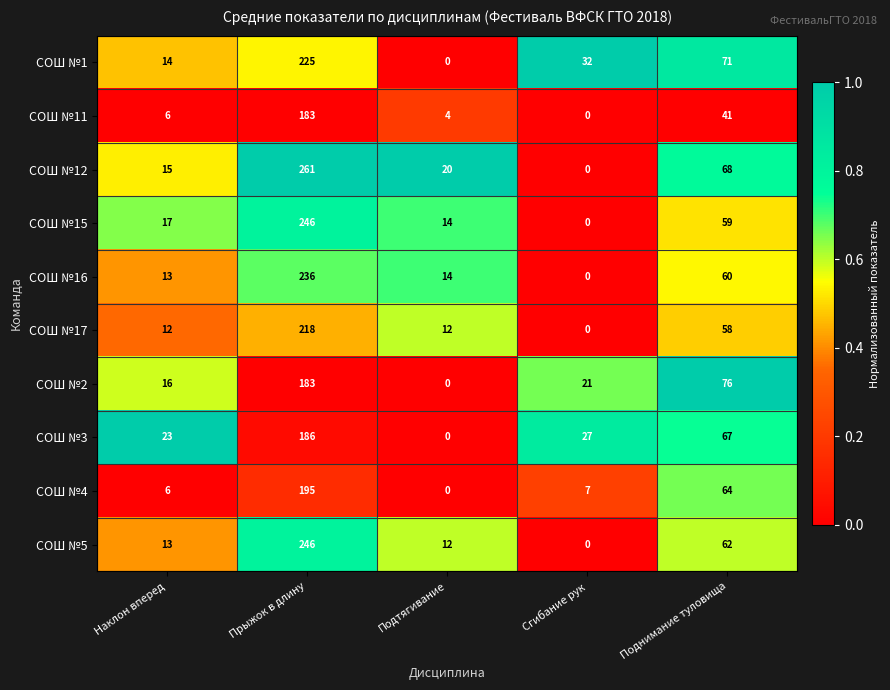

What is the highest value of the СОШ №2 series?

183